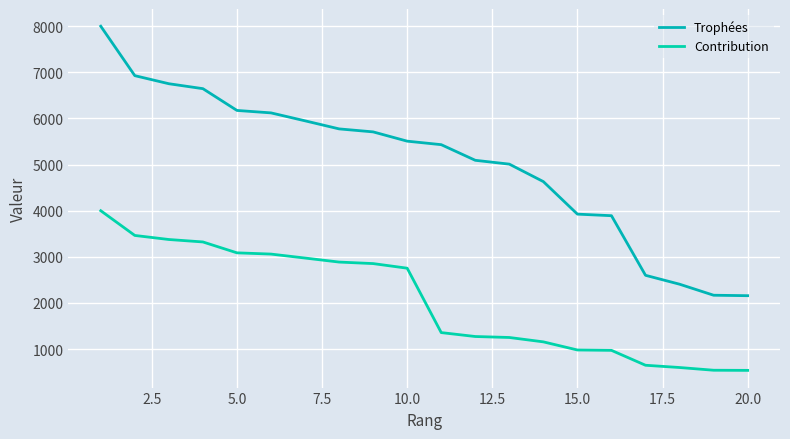

True or false: Trophées and Contribution intersect in this chart.

False